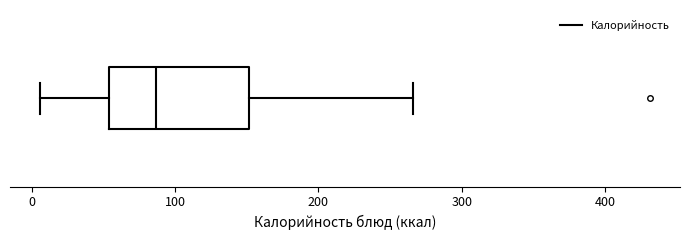

Where does the right whisker of the box end on the x-axis? The values are not printed on the chart, so give them approximately, as read against the axis.

270